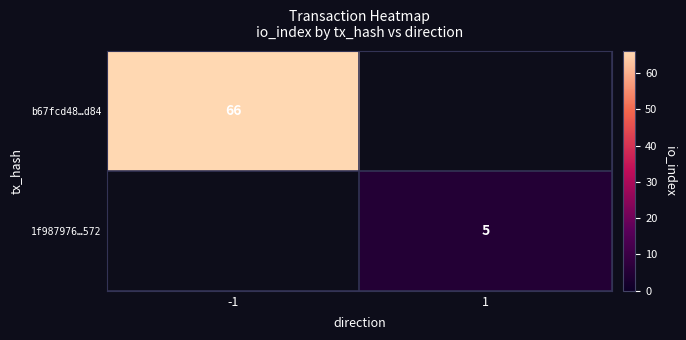

True or false: b67fcd48…d84 has a value of 66 at -1.

True